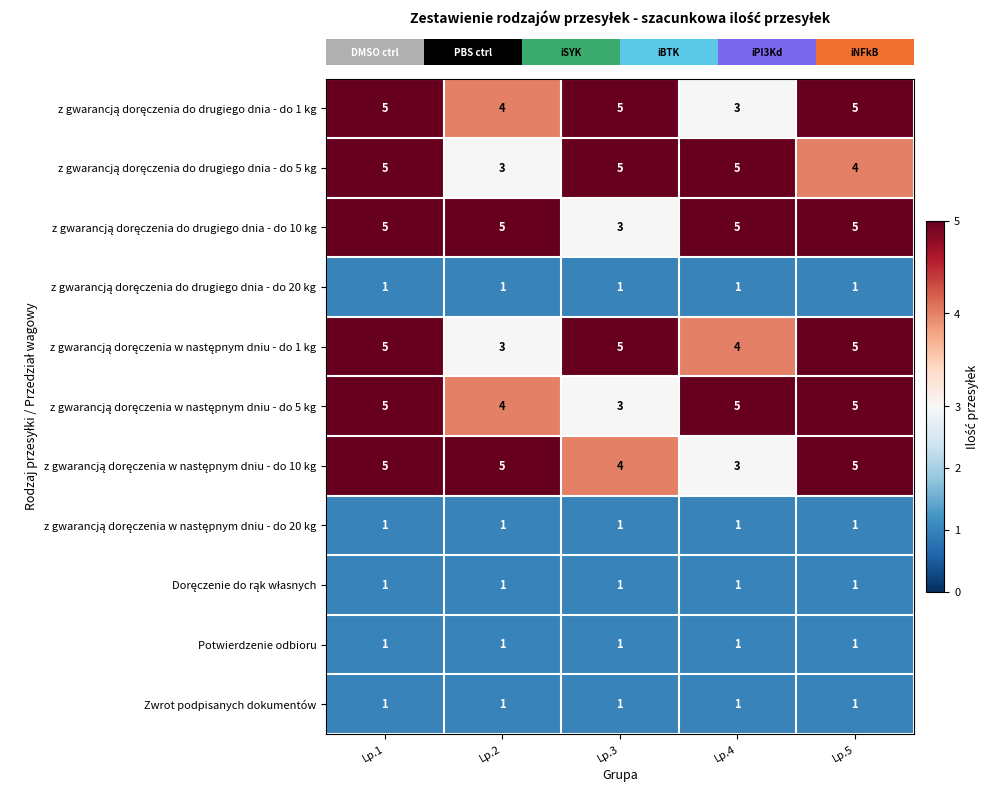

What is the total value across all series at Lp.2?

29